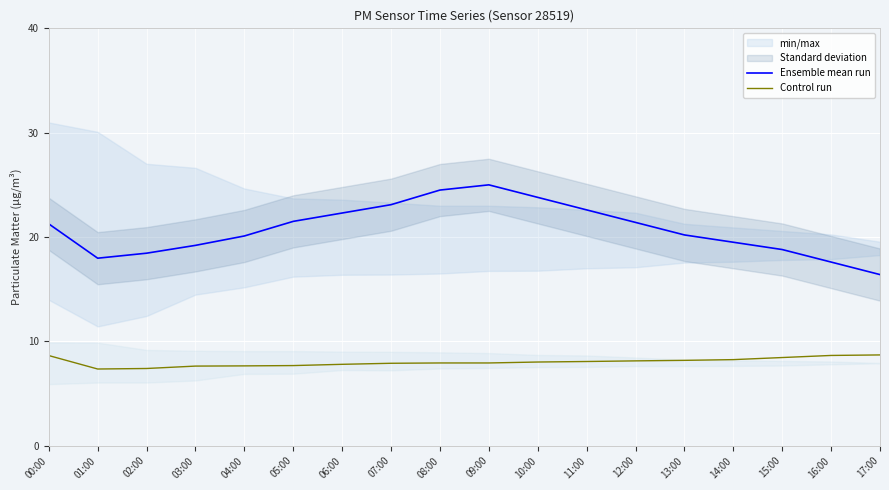

Between 00:00 and 14:00, which series saw the biggest shift?

Ensemble mean run